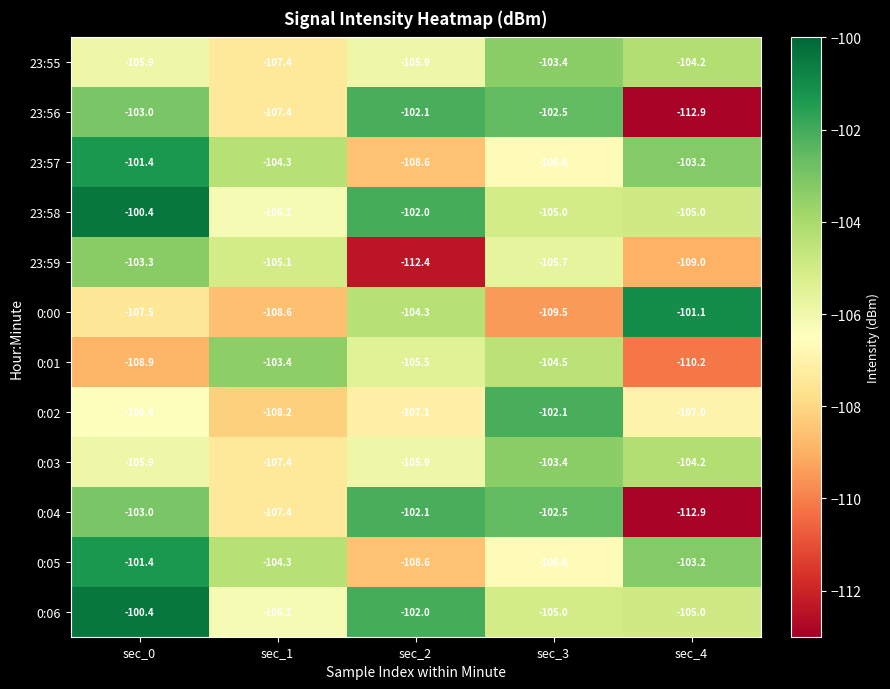

At which label is 0:05 closest to -105?

sec_1